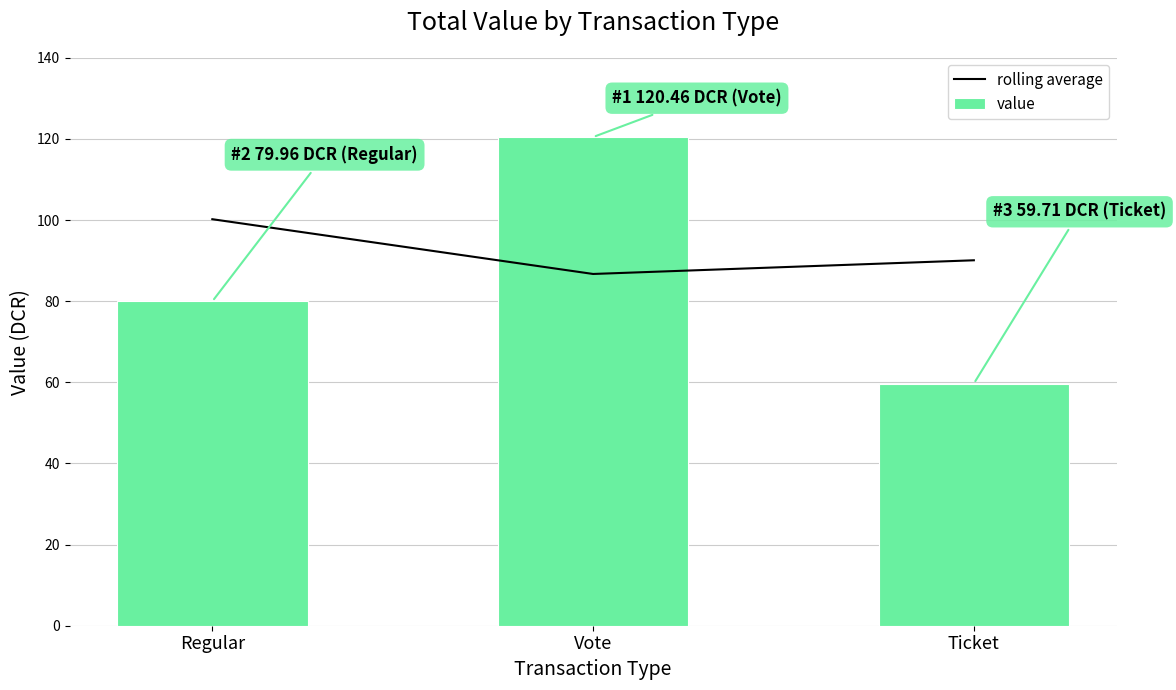

The value series shows 120.5 at Vote. True or false?

True